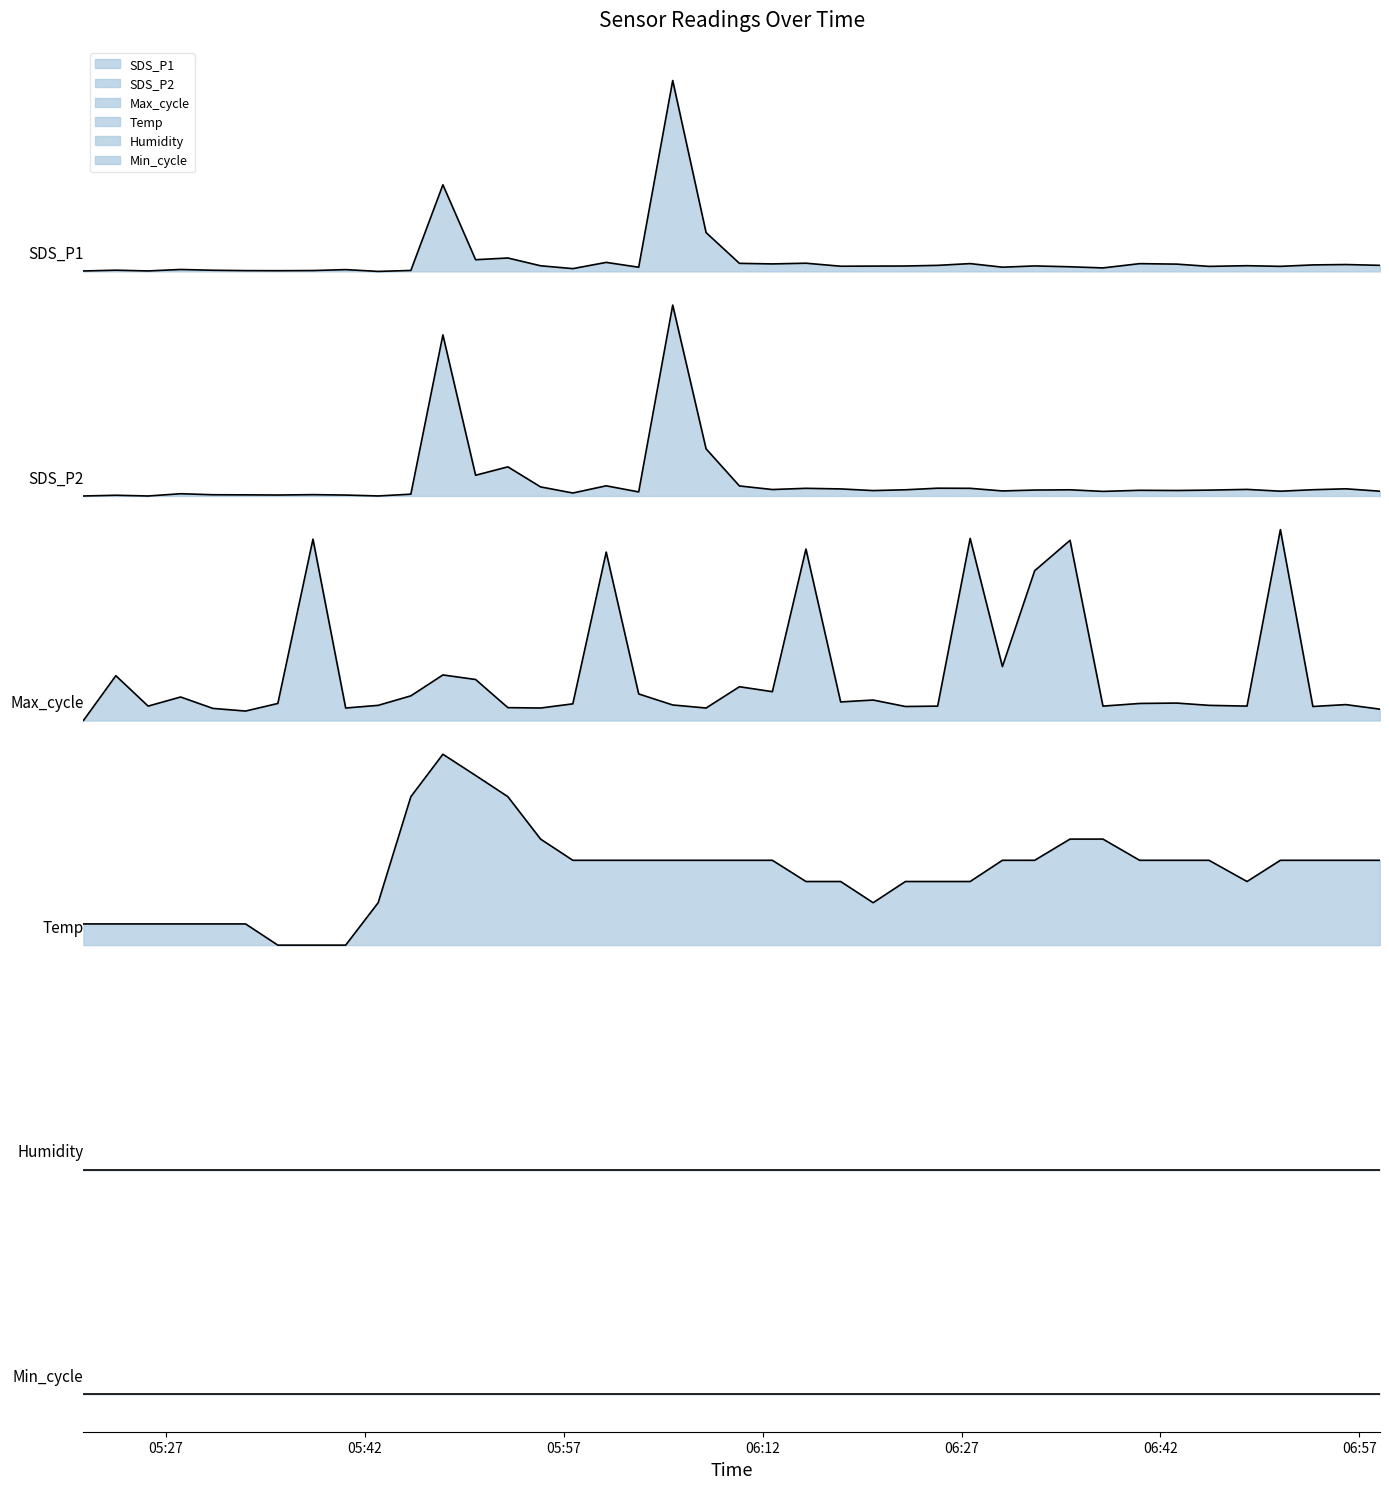

Which series has the largest total across all categories?

SDS_P1